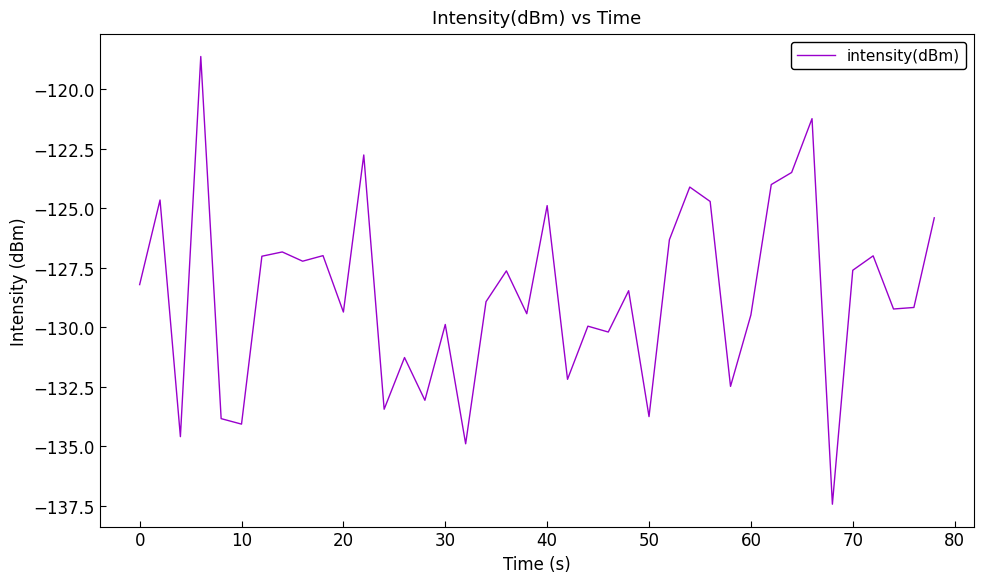

What is the maximum value shown in the chart?

-118.6